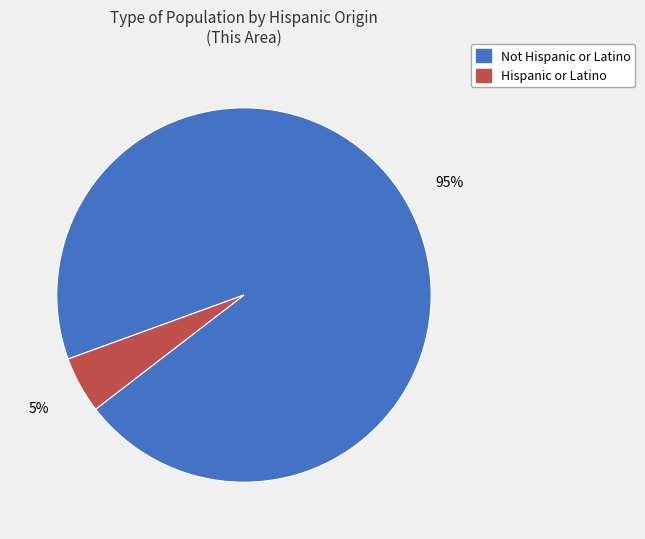

Approximately how many times larger is the value at Hispanic or Latino compared to Not Hispanic or Latino?

0.1